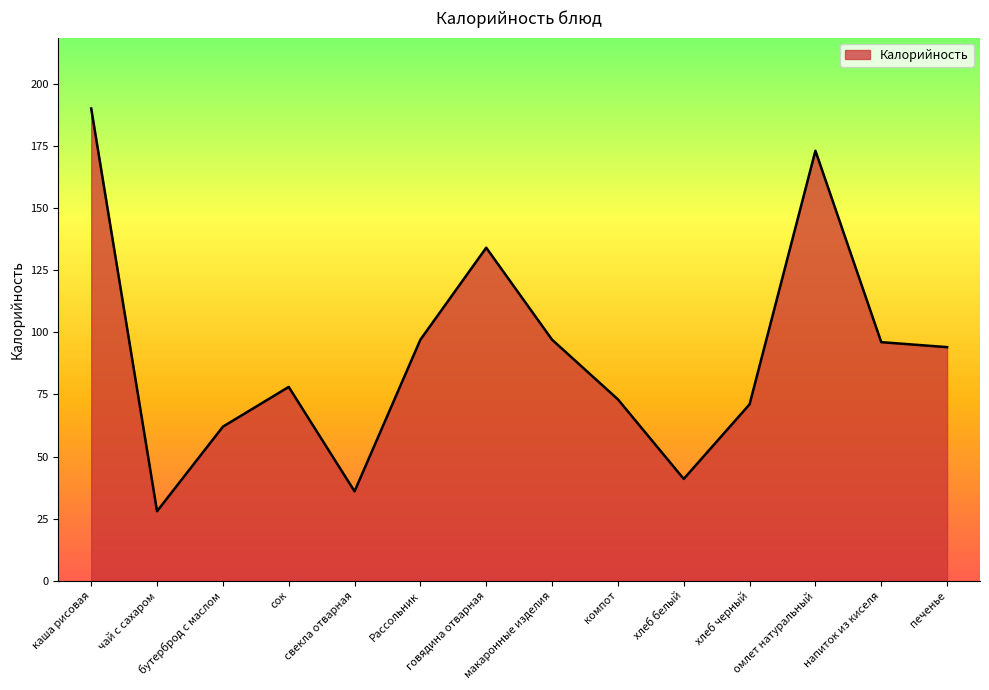

The chart shows a value of 94 at печенье. True or false?

True